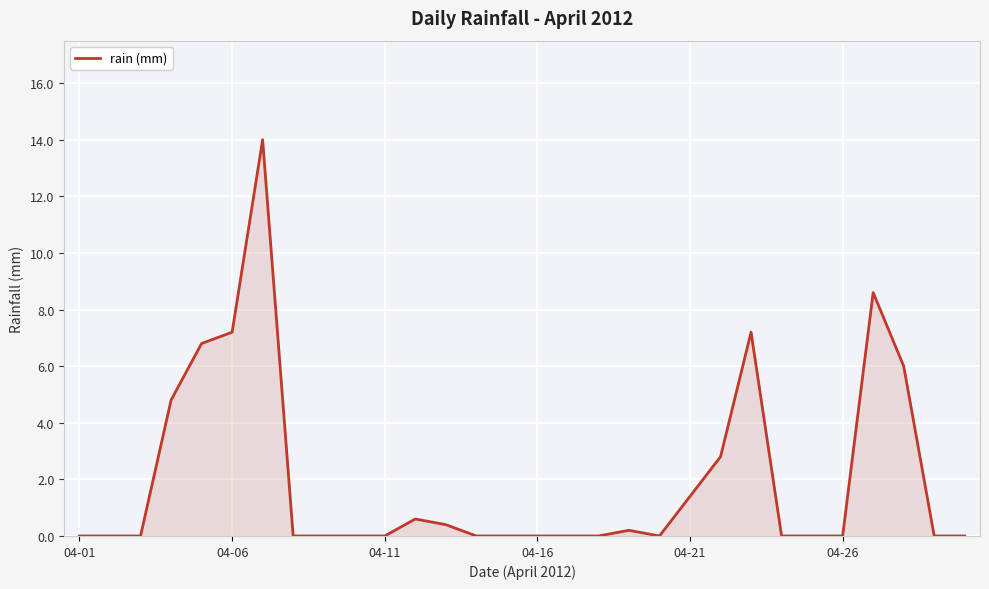

What is the greatest value displayed?

14.0